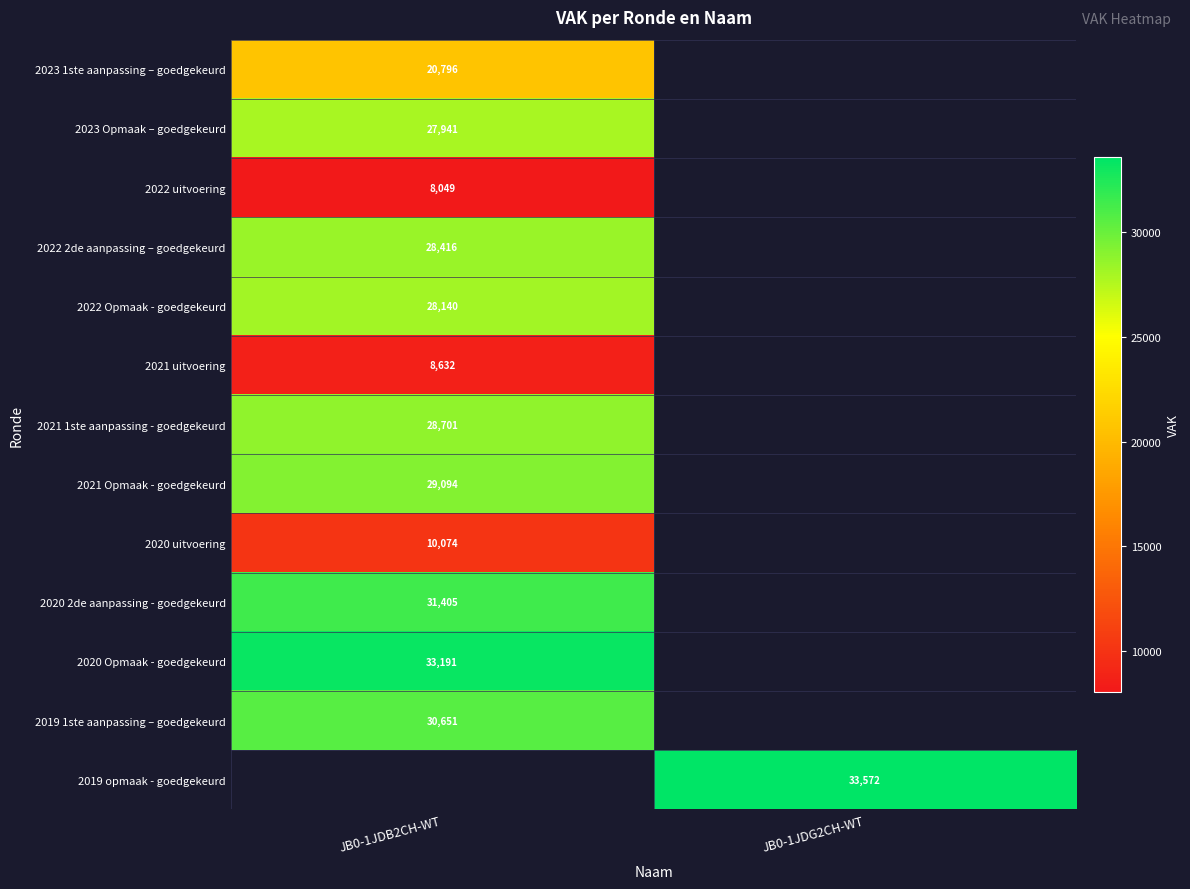

True or false: 2020 uitvoering has a value of 6435 at JB0-1JDB2CH-WT.

False